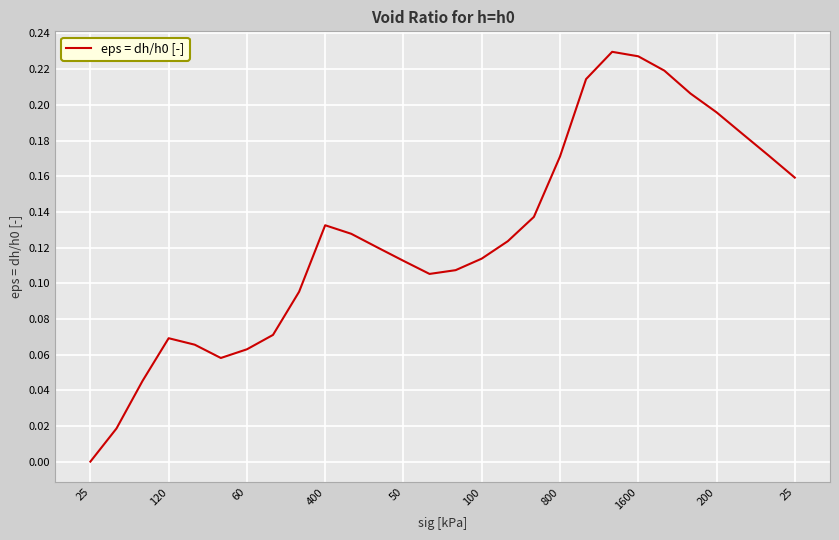

Does the chart have visible grid lines?

Yes